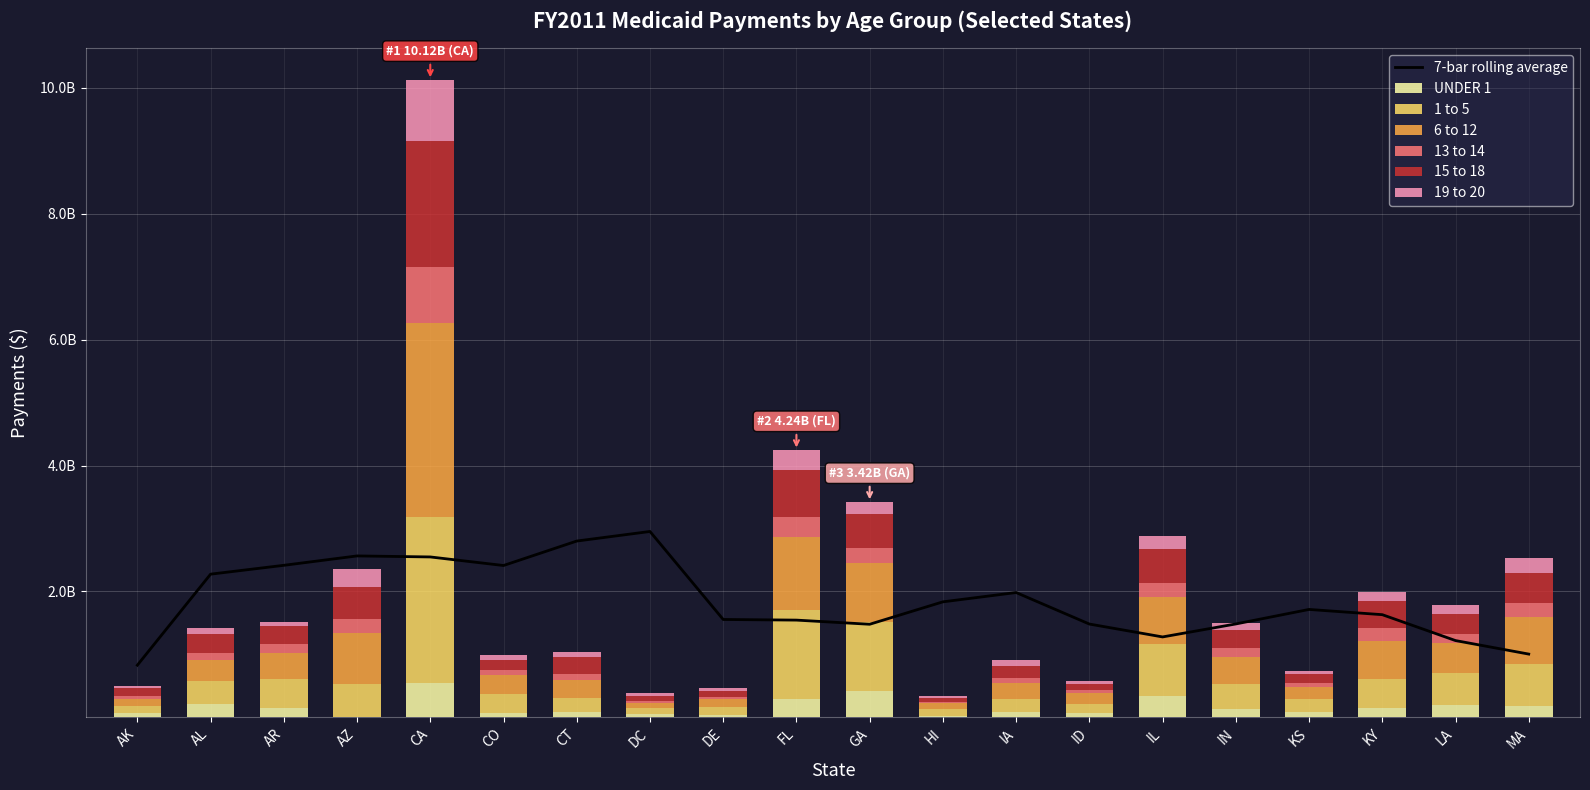

What is the maximum value shown in the chart?

3083549025